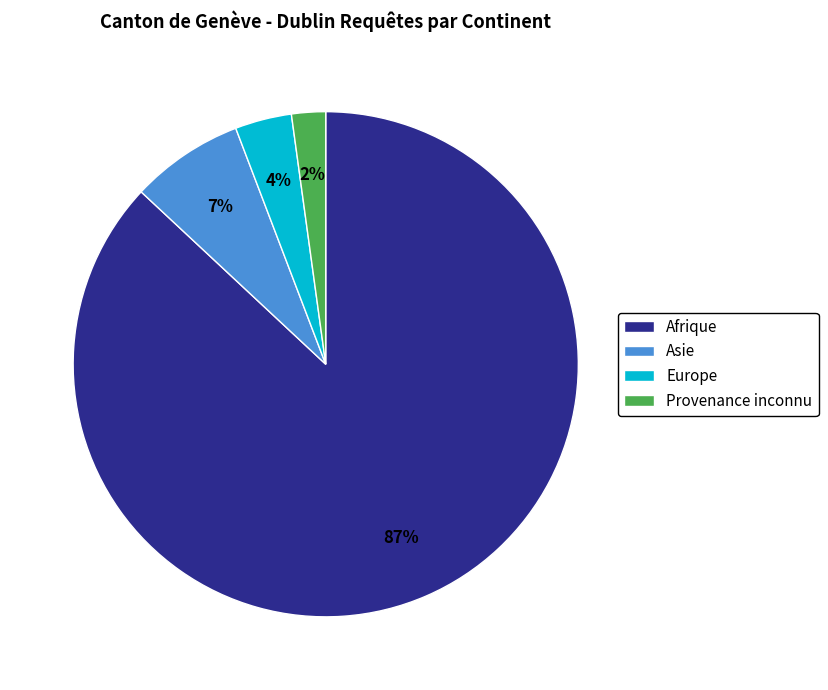

To the nearest percent, what portion does Europe represent?

4%